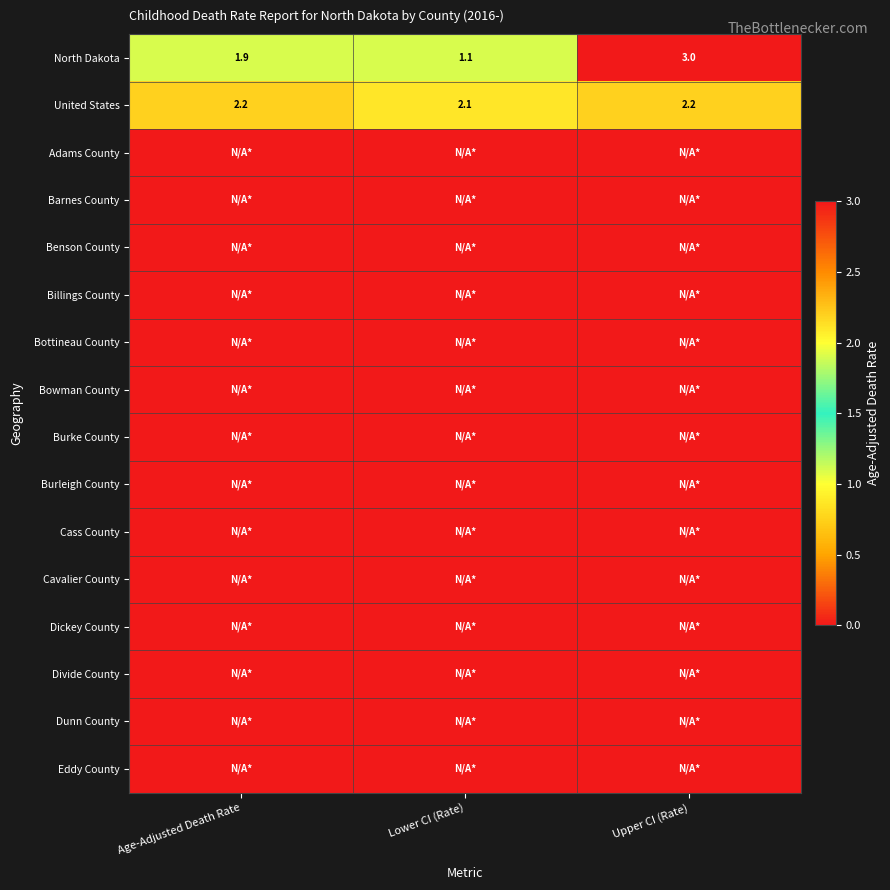

What is the maximum value for United States?

2.2